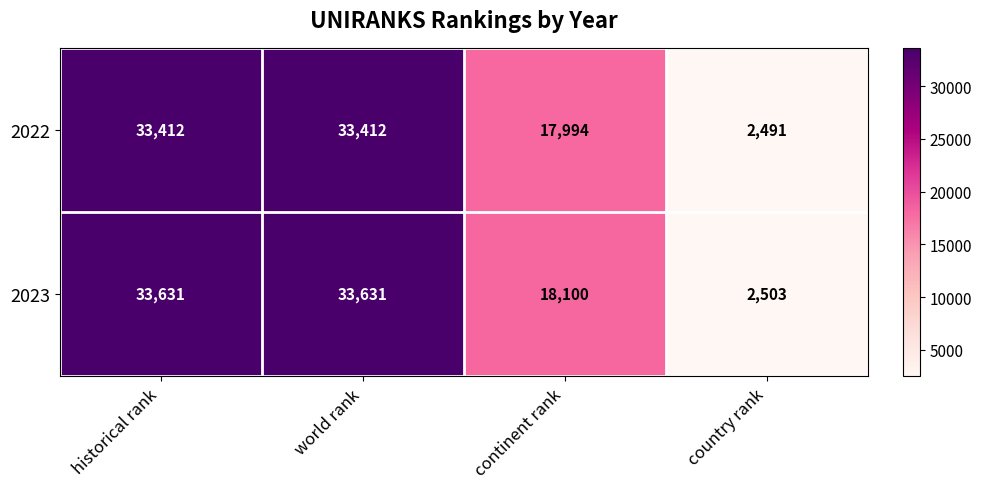

What is the difference between the maximum and second lowest values in the 2023 series?

15531